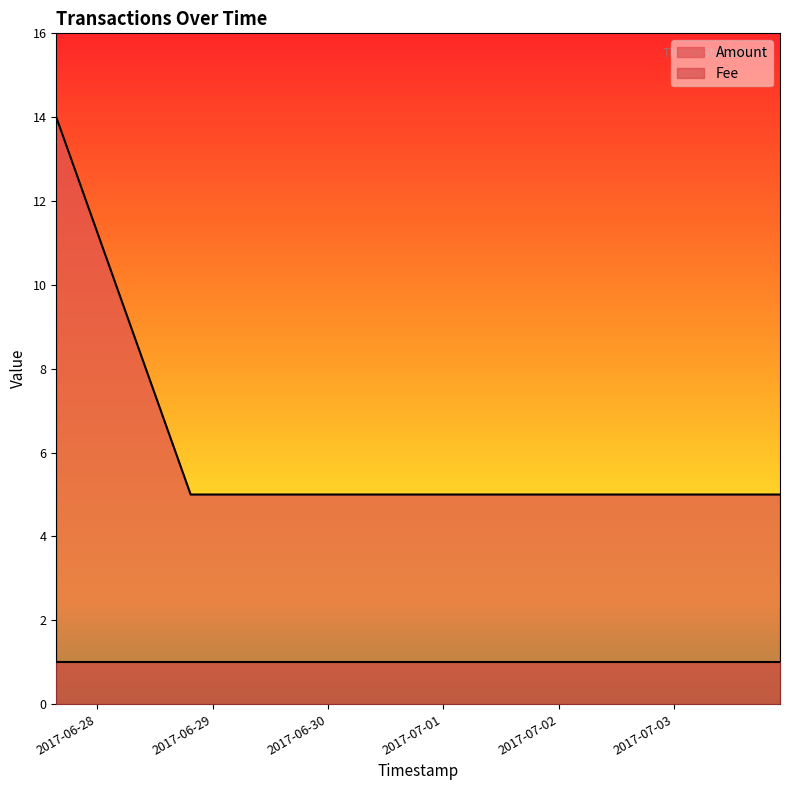

What is the label of the 1st point from the left?

2017-06-27 15:28:13